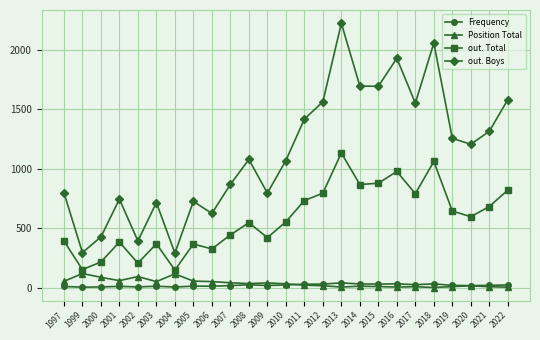

Between 1999 and 2009, which series saw the biggest shift?

out. Boys